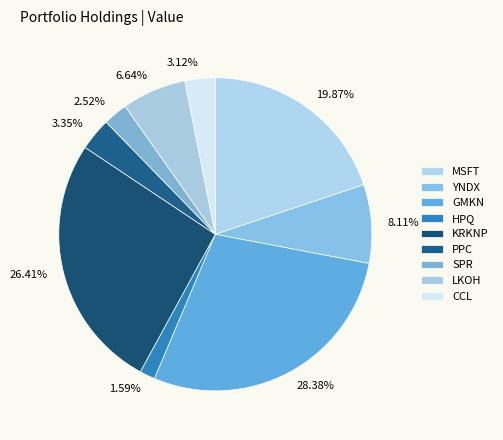

What is the smallest slice in the pie chart?

HPQ